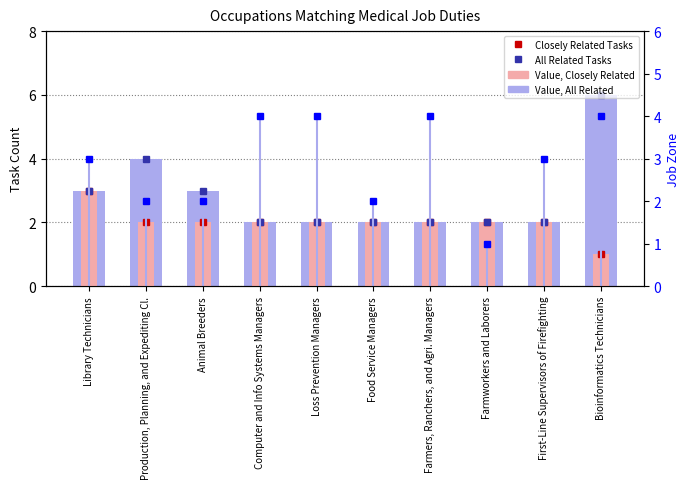

What is the highest value of the Closely Related Tasks series?

3